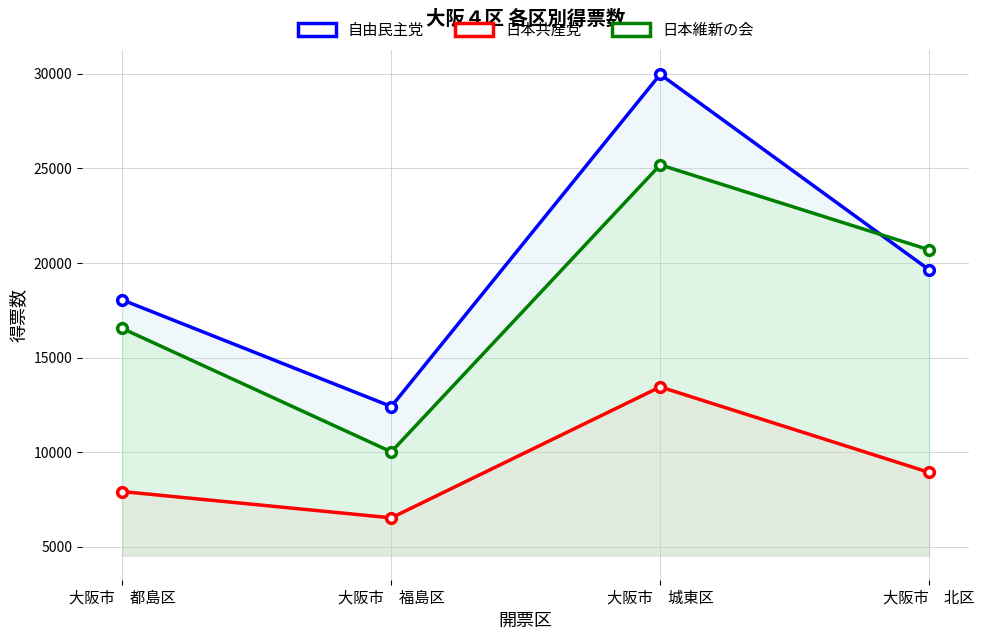

What is the difference between the second highest and second lowest values in the 日本維新の会 series?

4160